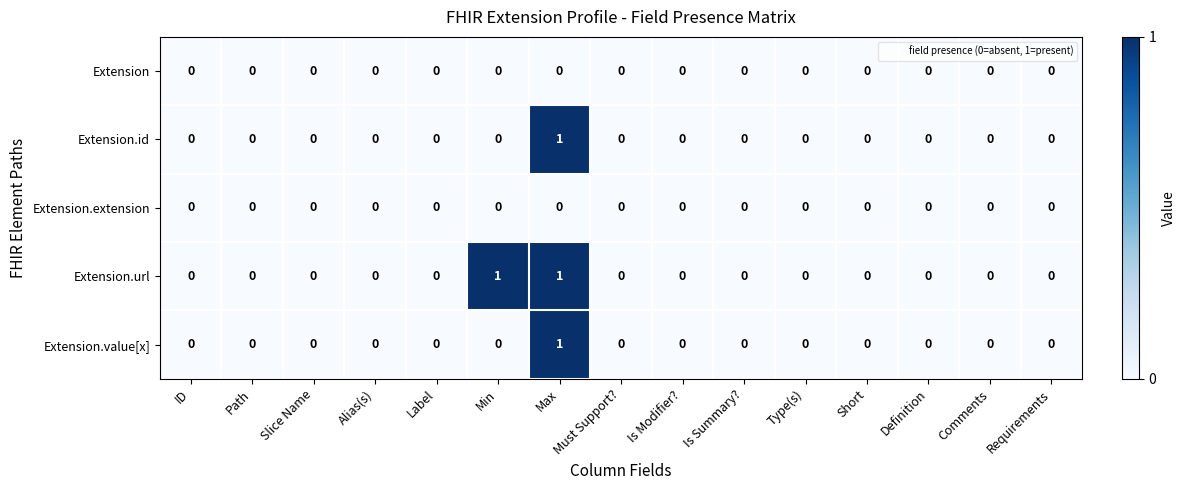

At which category is the sum across all series the highest?

Max